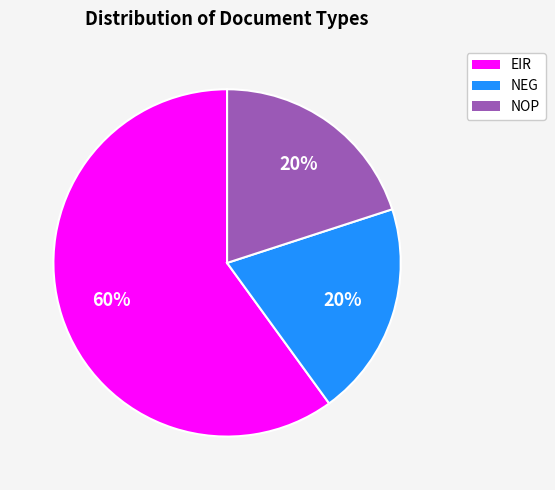

To the nearest percent, what is the average slice percentage?

33%